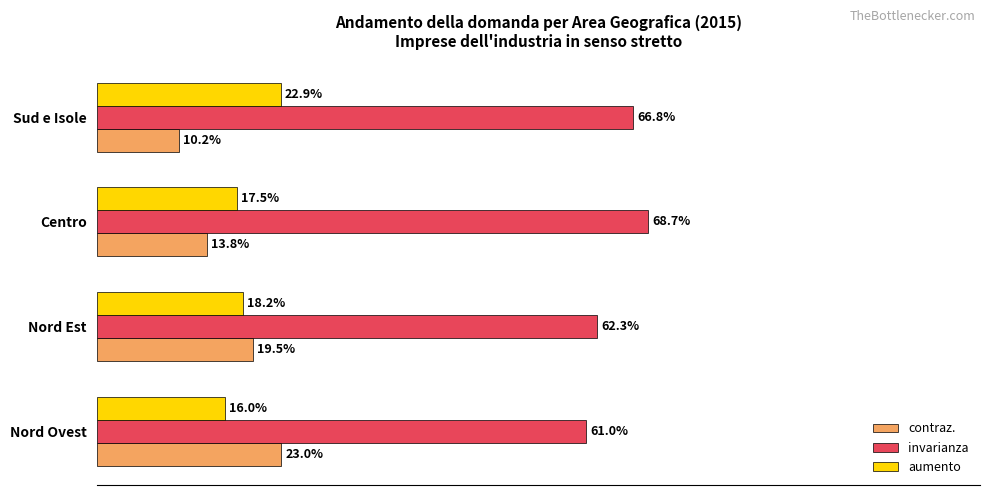

Is the value of contraz. at Centro greater than the value of aumento at Nord Est?

No